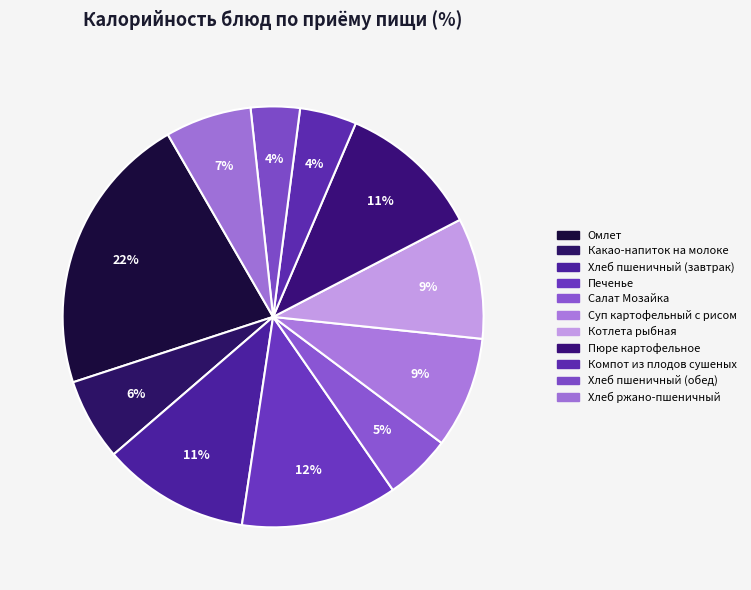

How many segments does this pie chart have?

11